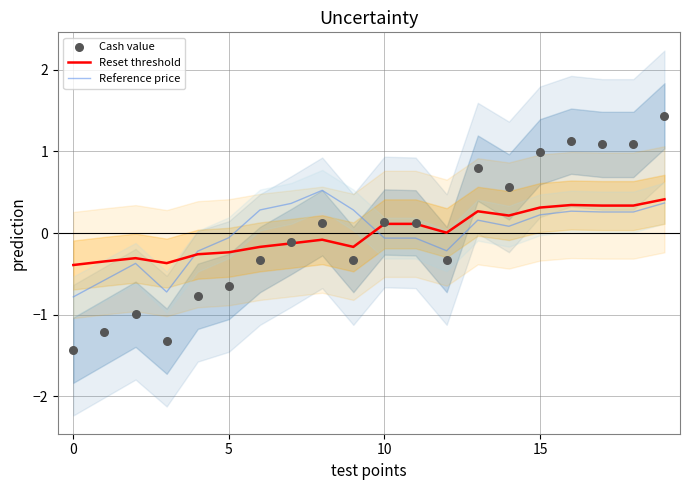

Which series reaches the maximum Y coordinate?

Cash value